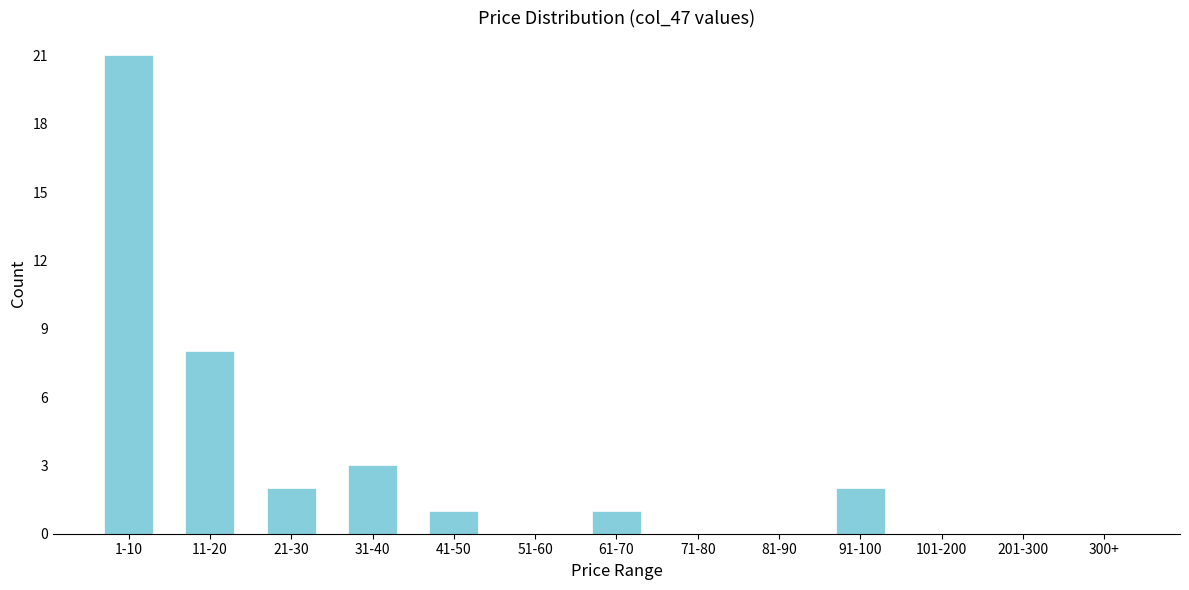

Reading right to left, what are all the values shown in this chart?

300+=0	201-300=0	101-200=0	91-100=2	81-90=0	71-80=0	61-70=1	51-60=0	41-50=1	31-40=3	21-30=2	11-20=8	1-10=21